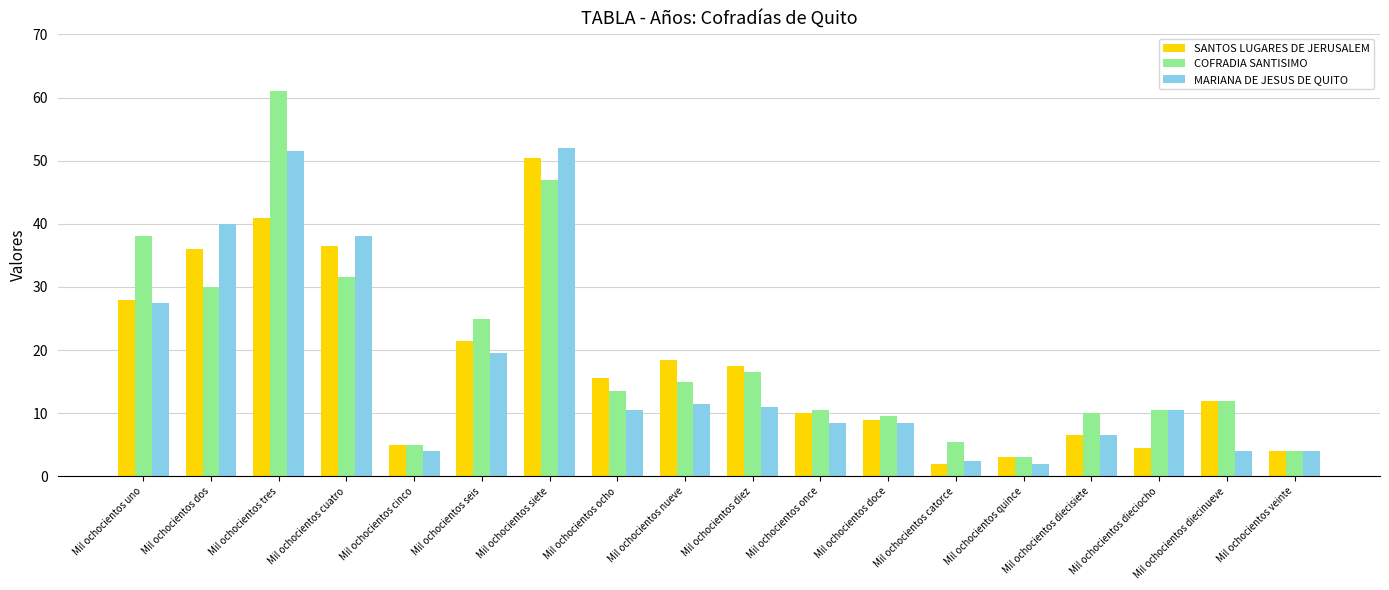

What are all the series names shown in the legend?

SANTOS LUGARES DE JERUSALEM, COFRADIA SANTISIMO, MARIANA DE JESUS DE QUITO